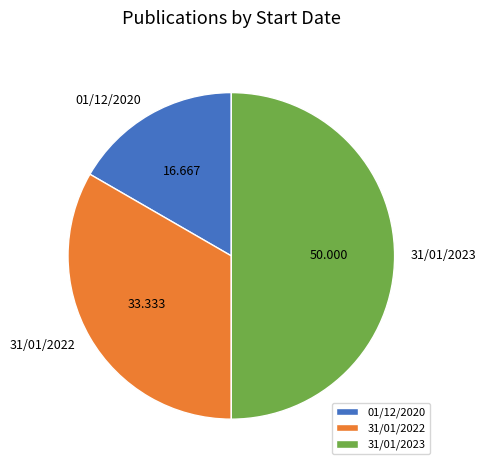

The 31/01/2022 slice represents 33% of the pie. True or false?

True